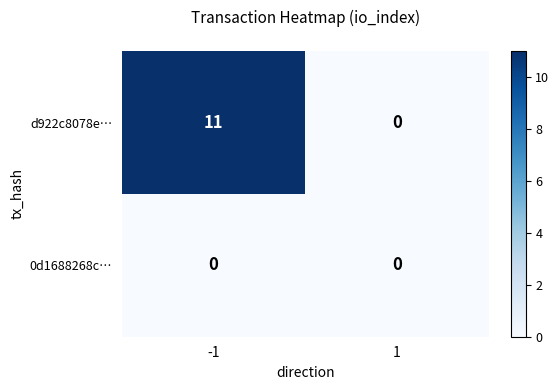

At which category is the sum across all series the highest?

-1